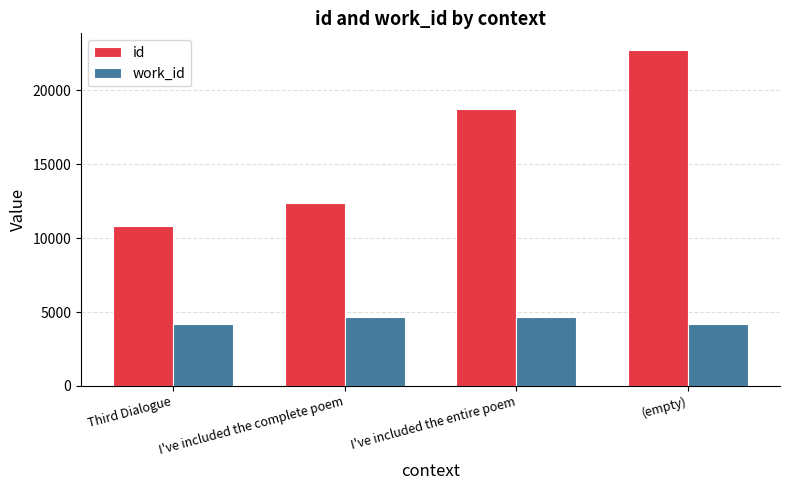

Count the number of categories in the chart.

4